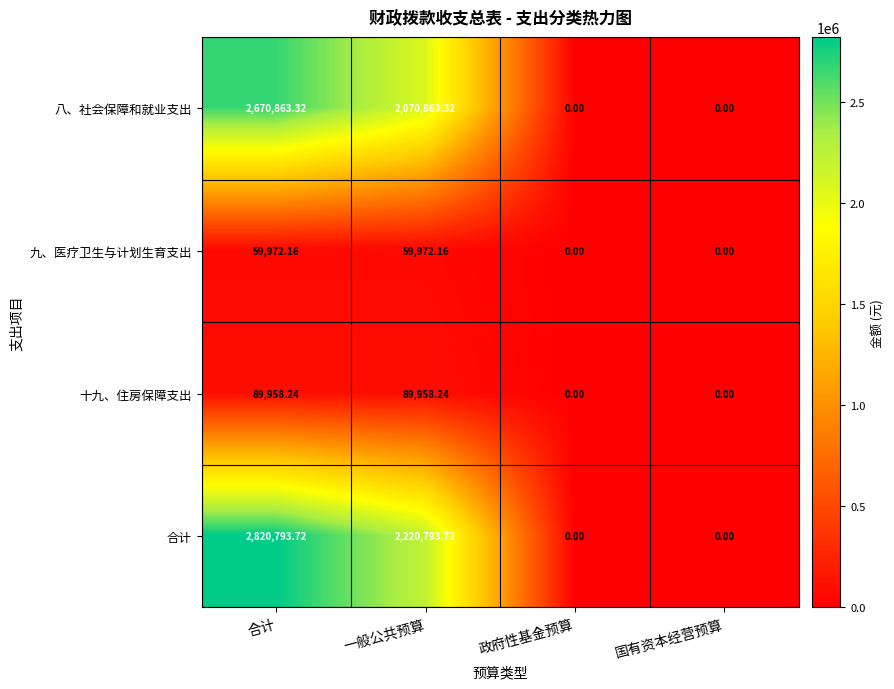

At which label does 合计 first exceed 2220793?

合计